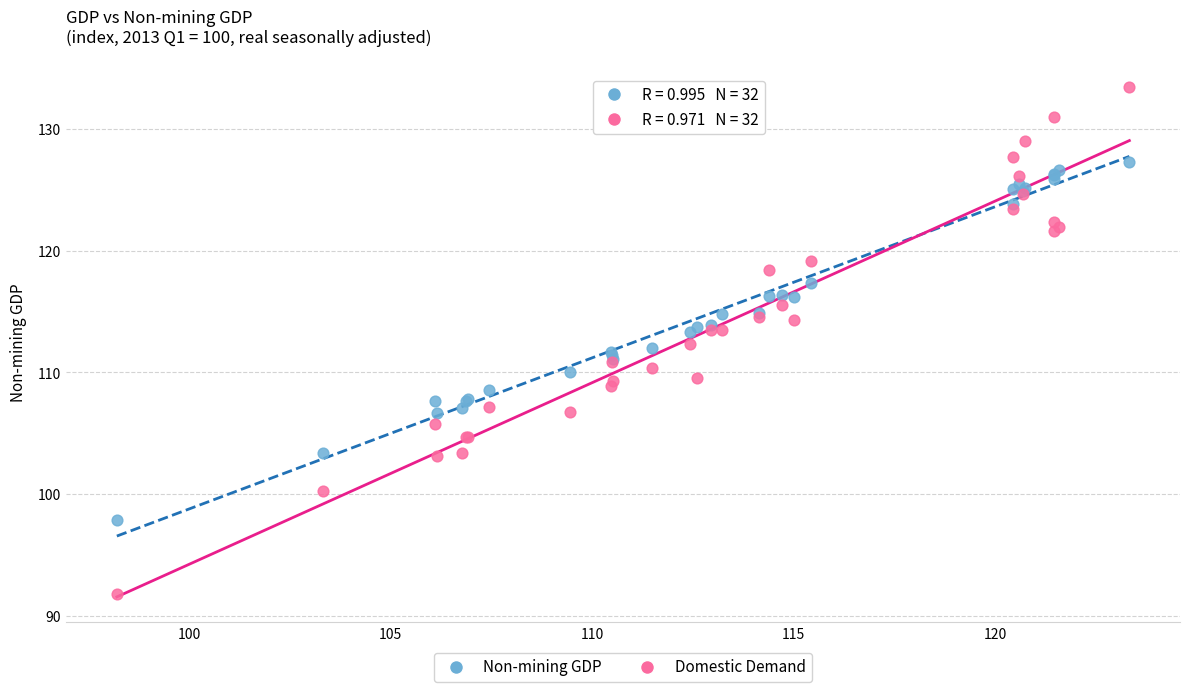

Which series has the largest Y range (max minus min)?

Domestic Demand